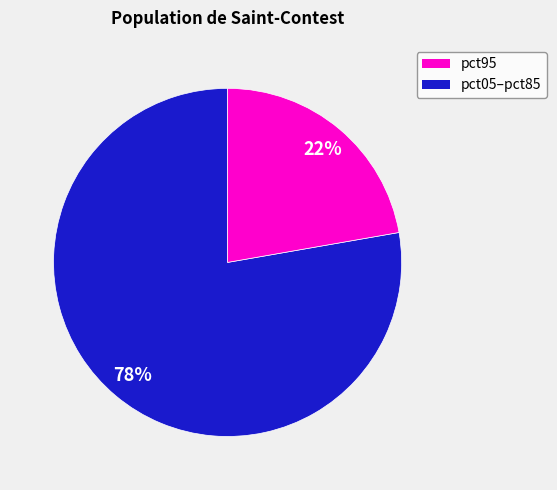

Does any single category account for the majority?

Yes